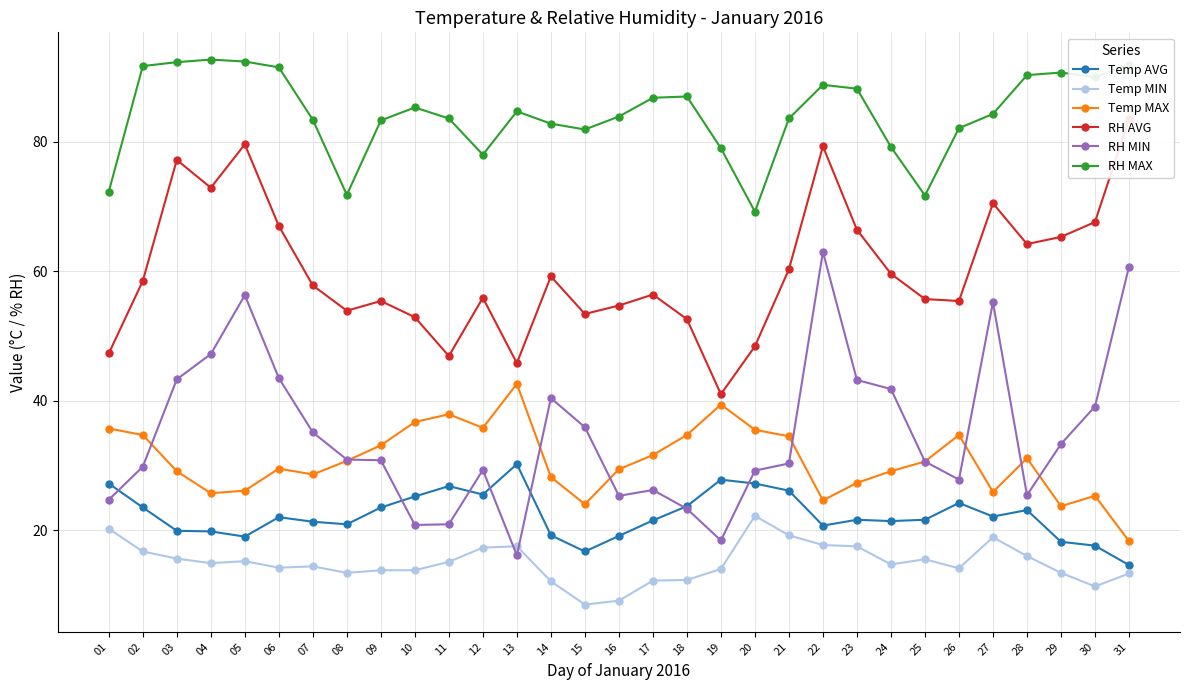

At which label does Temp AVG reach its peak?

13